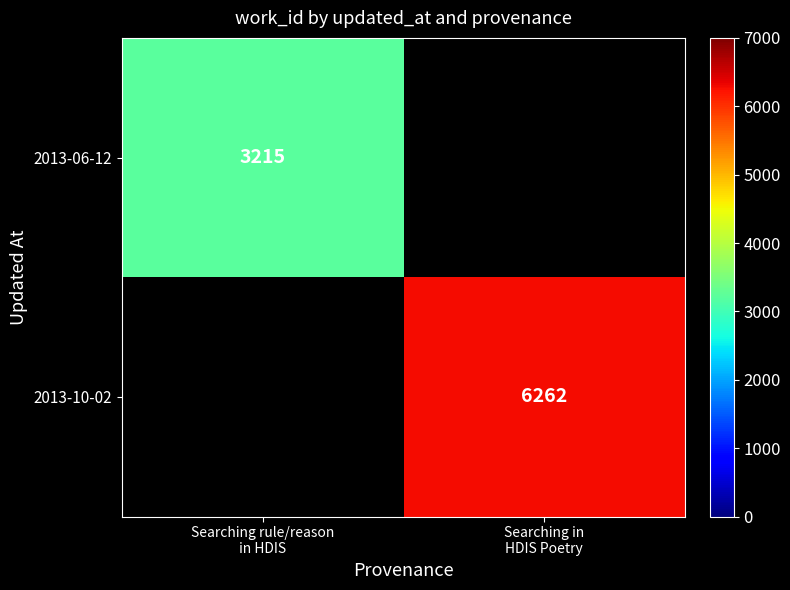

Count the number of data series in this chart.

2